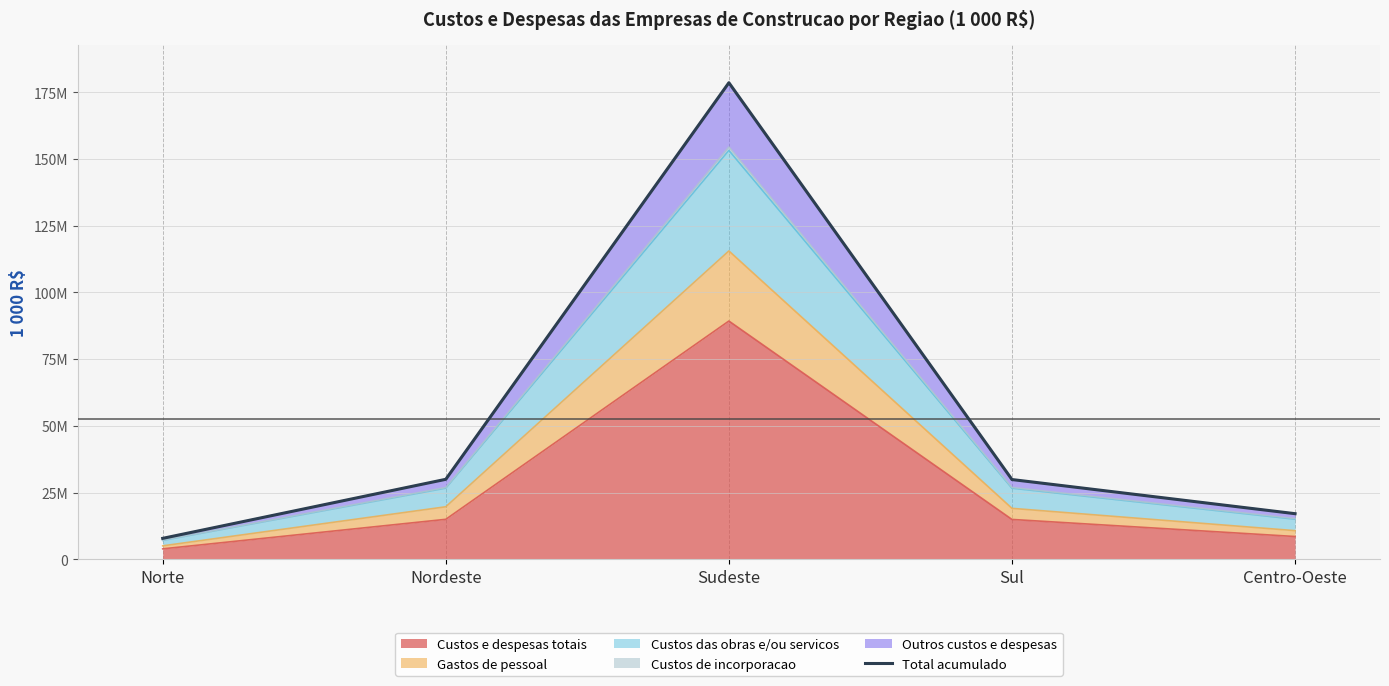

What is the difference between the second highest and second lowest values?

12881835